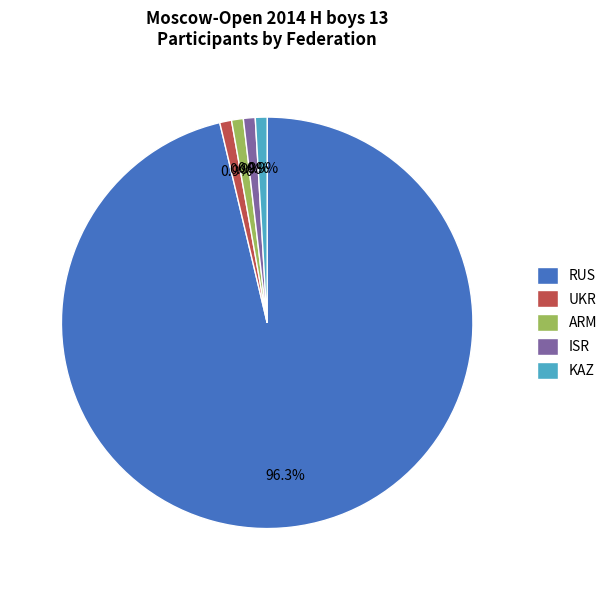

What is the majority slice?

RUS